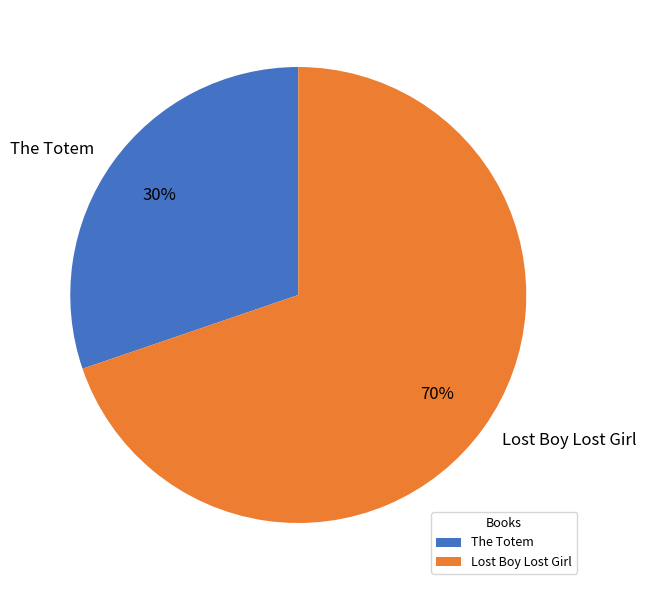

Which category has the biggest portion of the pie?

Lost Boy Lost Girl